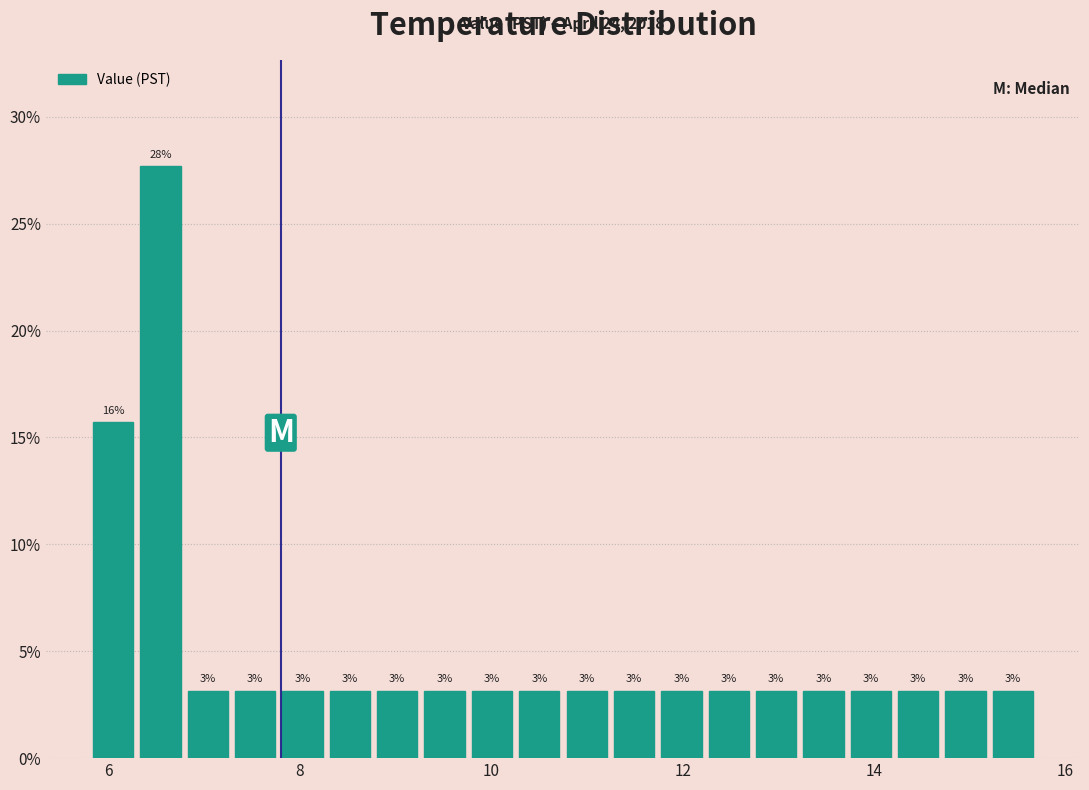

Read against the x-axis, roughly where is the centre of the tallest bar?

6.6